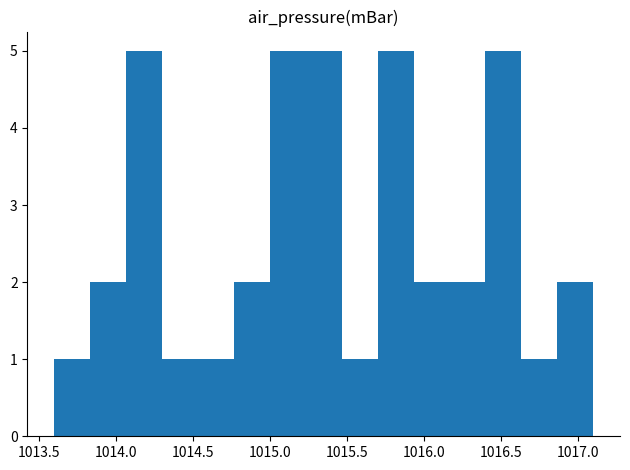

Reading left to right, transcribe this chart: for each bar, give the range it covers on the x-axis and its height. Neither the bar edges nor the heights are printed on the chart, so give them approximately, as read against the axes.

1013.60 to 1013.85: 1
1013.85 to 1014.05: 2
1014.05 to 1014.30: 5
1014.30 to 1014.55: 1
1014.55 to 1014.75: 1
1014.75 to 1015.00: 2
1015.00 to 1015.25: 5
1015.25 to 1015.45: 5
1015.45 to 1015.70: 1
1015.70 to 1015.95: 5
1015.95 to 1016.15: 2
1016.15 to 1016.40: 2
1016.40 to 1016.65: 5
1016.65 to 1016.85: 1
1016.85 to 1017.10: 2